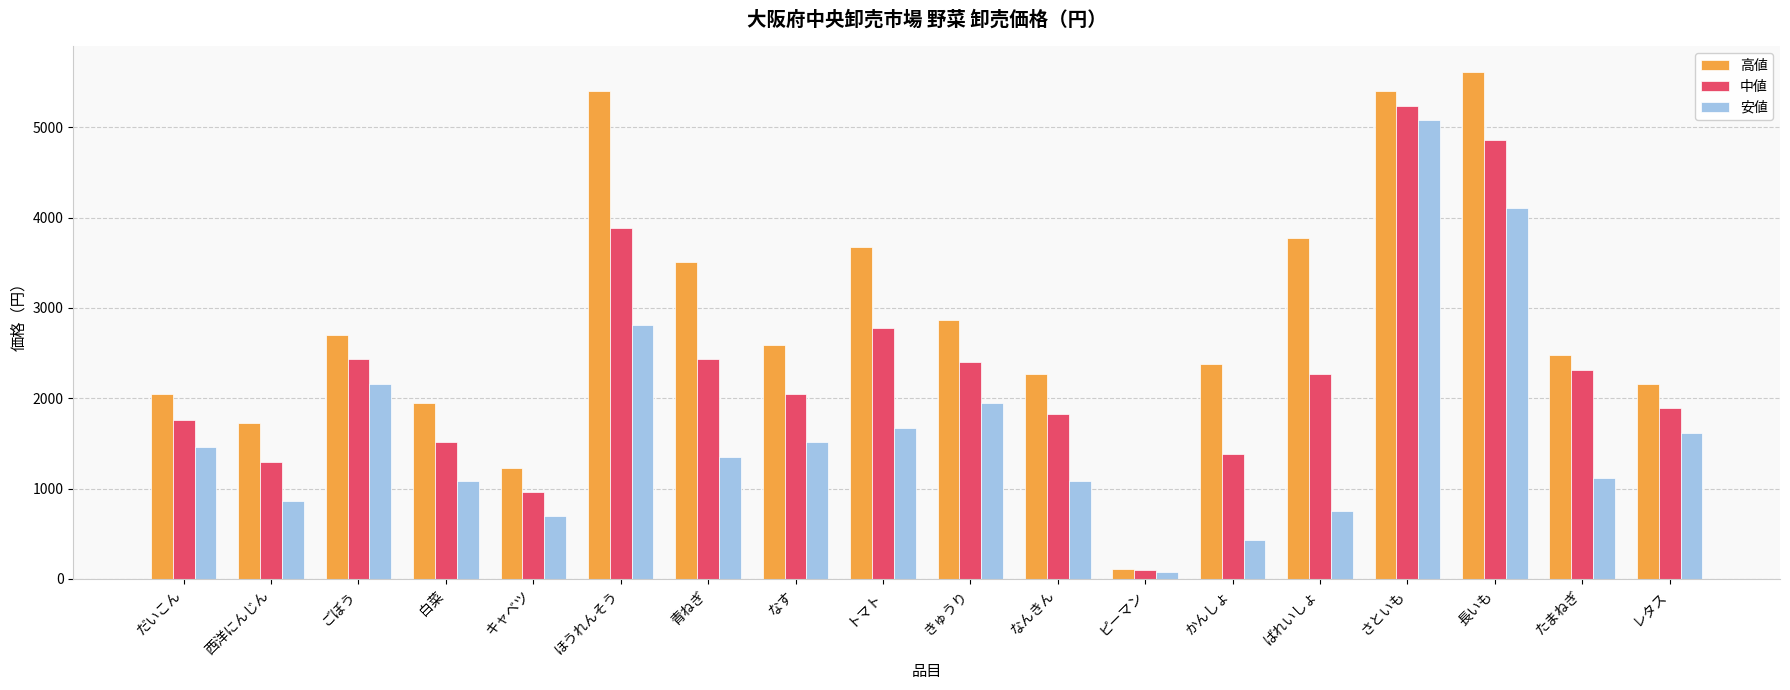

List the series in order of their peak value, lowest first.

安値, 中値, 高値